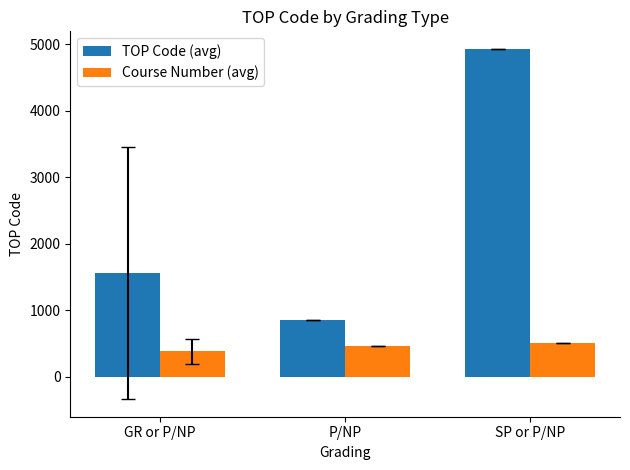

At which category does the chart reach its peak across all series?

SP or P/NP